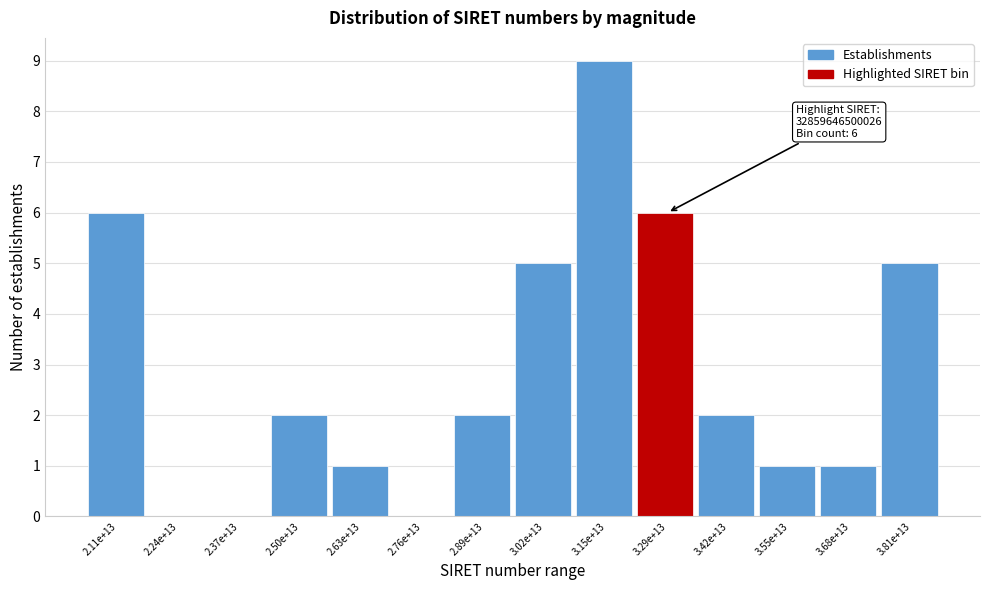

Reading left to right, list all the values displayed in this chart.

2.11e+13=6	2.24e+13=0	2.37e+13=0	2.50e+13=2	2.63e+13=1	2.76e+13=0	2.89e+13=2	3.02e+13=5	3.15e+13=9	3.29e+13=6	3.42e+13=2	3.55e+13=1	3.68e+13=1	3.81e+13=5